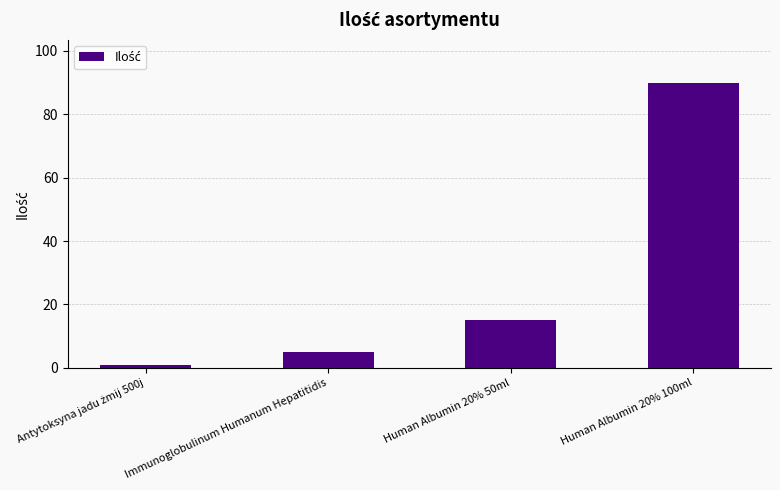

What is the maximum value shown in the chart?

90